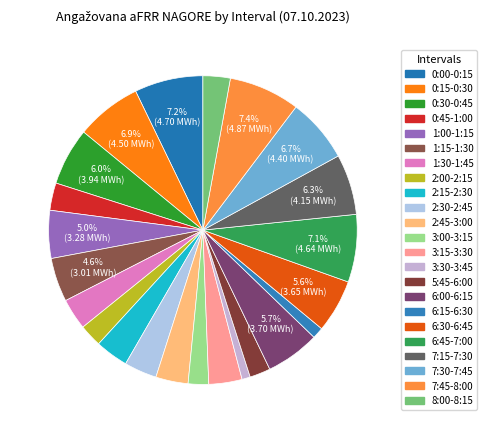

How many segments does this pie chart have?

23